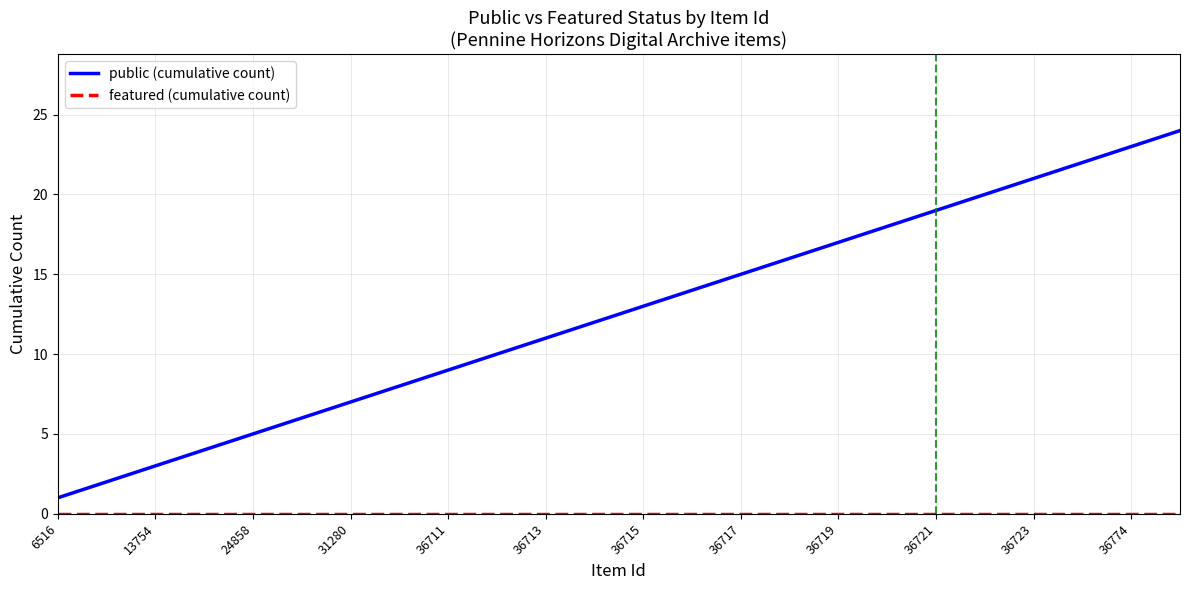

What is the difference between the maximum and minimum values in the public (cumulative count) series?

23